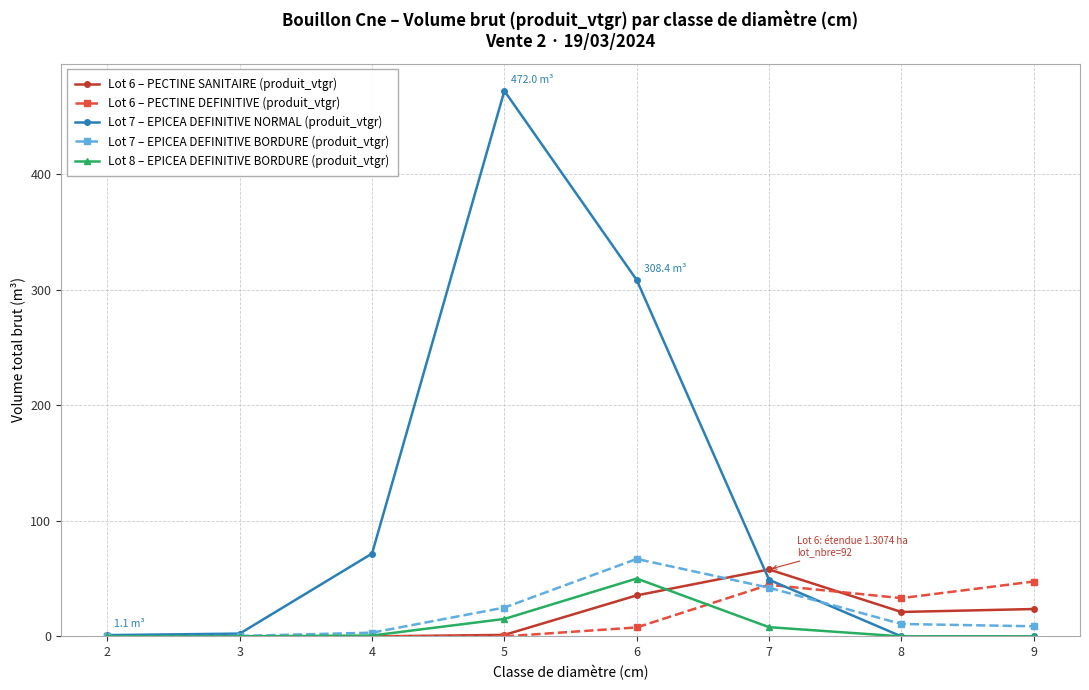

What is the average value of the Lot 7 – EPICEA DEFINITIVE NORMAL (produit_vtgr) series?

113.1